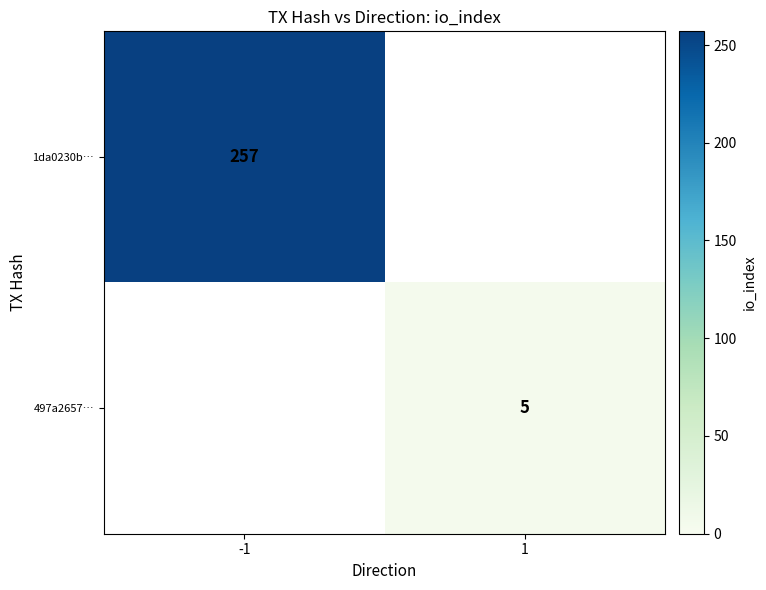

Is it true that 1da0230b… equals 257 at -1?

True